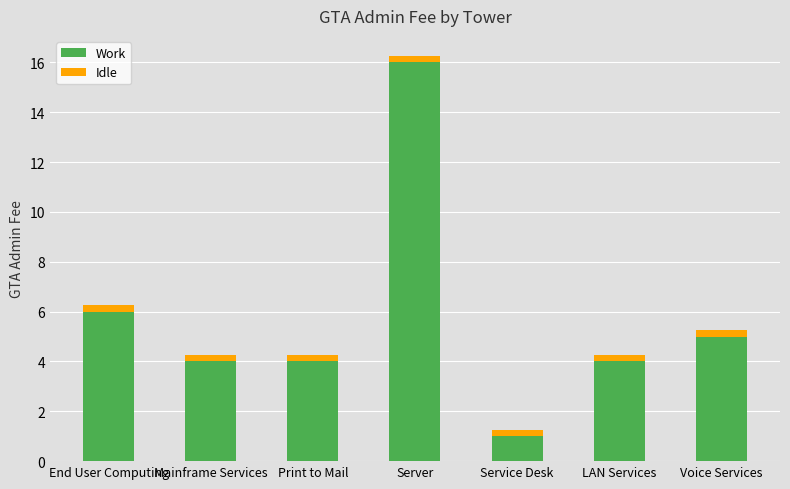

What is the maximum value for Work?

16.0